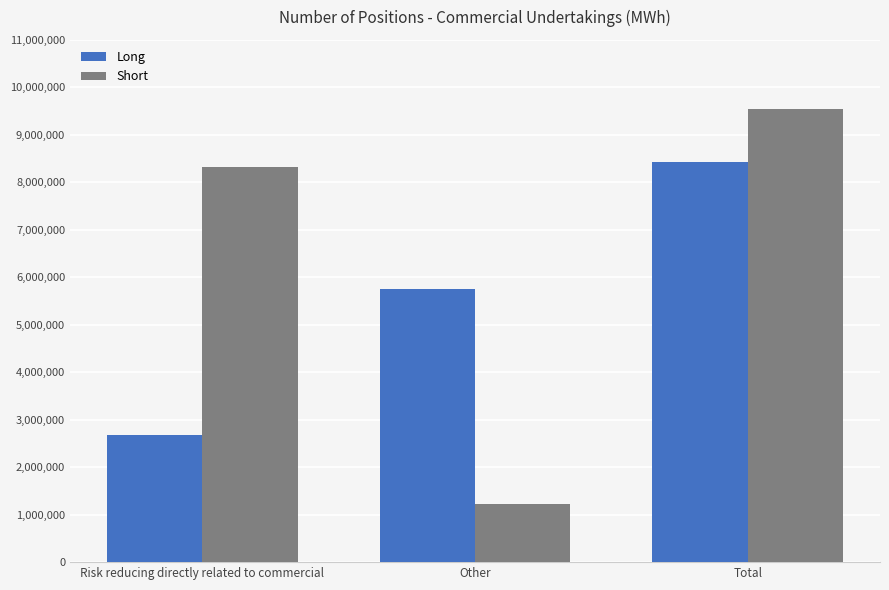

Which series changed the most between Risk reducing directly related to commercial and Other?

Short